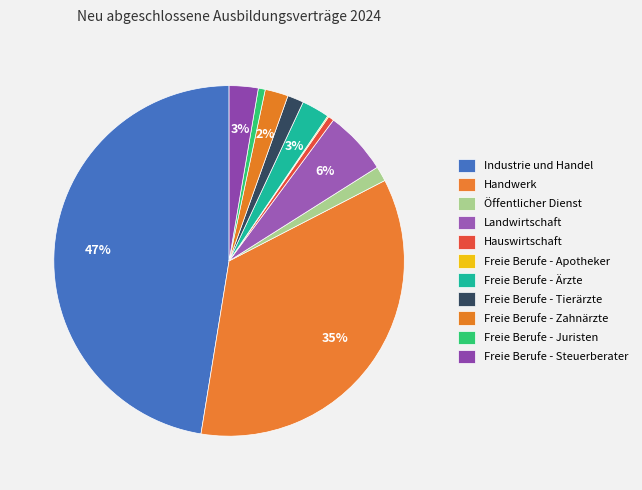

Is it true that Öffentlicher Dienst is 15% of the pie?

False